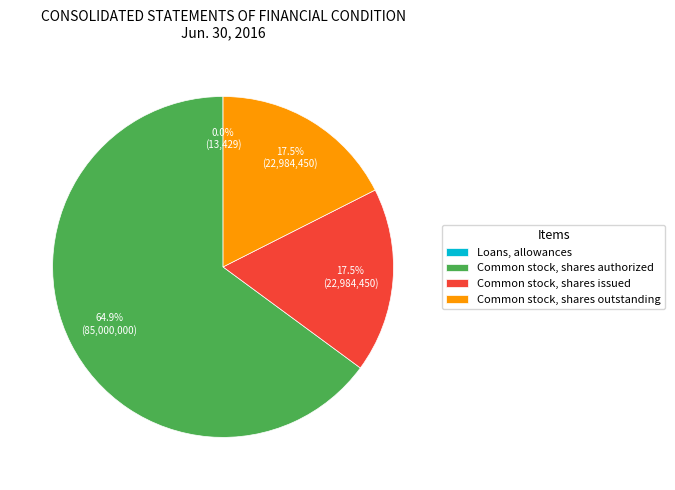

Is there any slice that represents more than half of the pie?

Yes